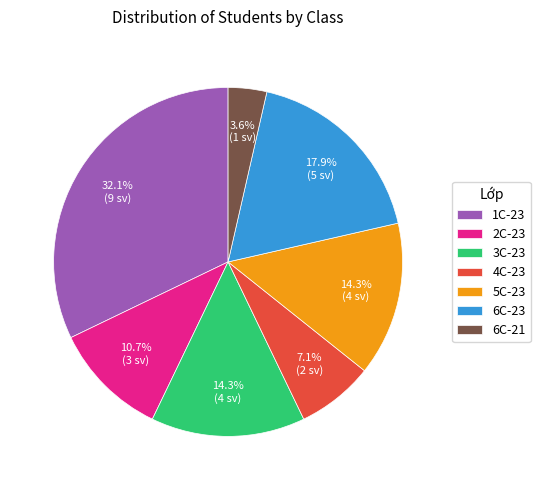

Which category has the smallest portion of the pie?

6C-21